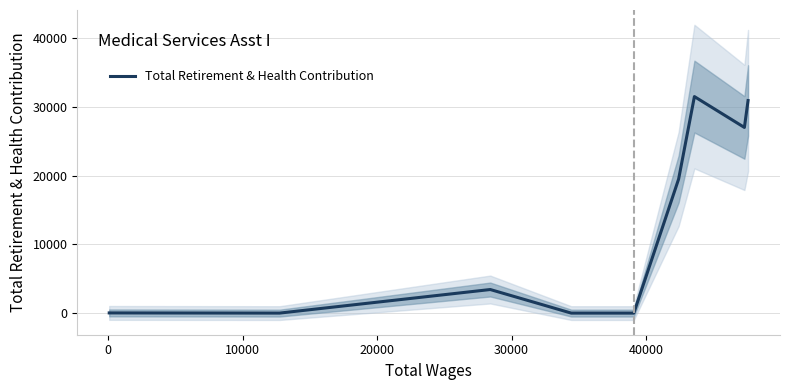

At which label does the data first exceed 3433?

40000